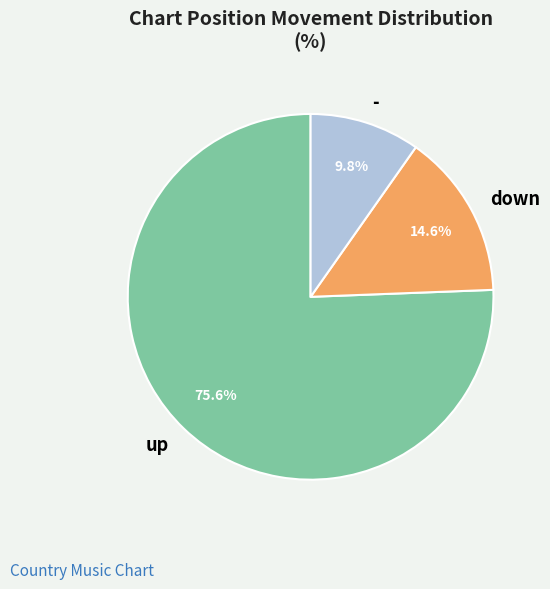

What is the majority slice?

up